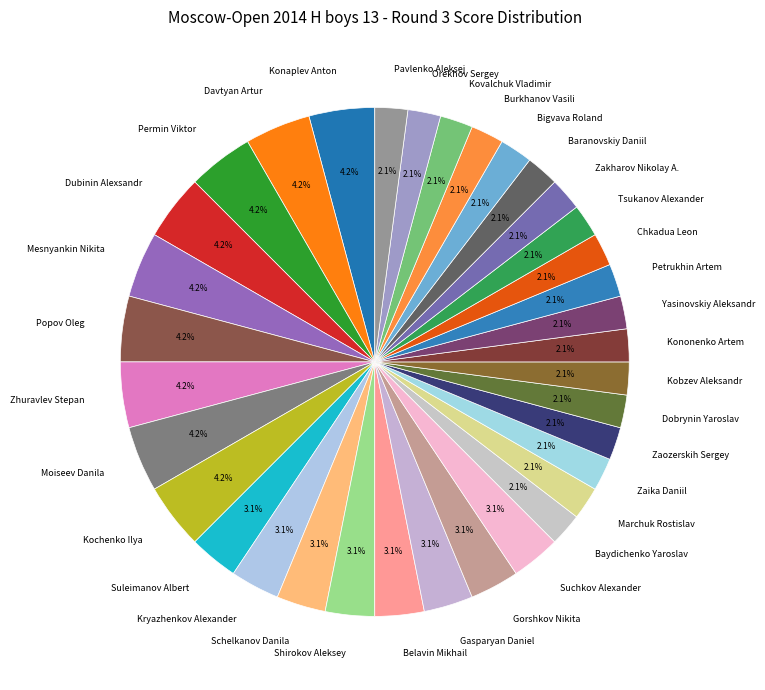

To the nearest percent, what is the average slice percentage?

3%